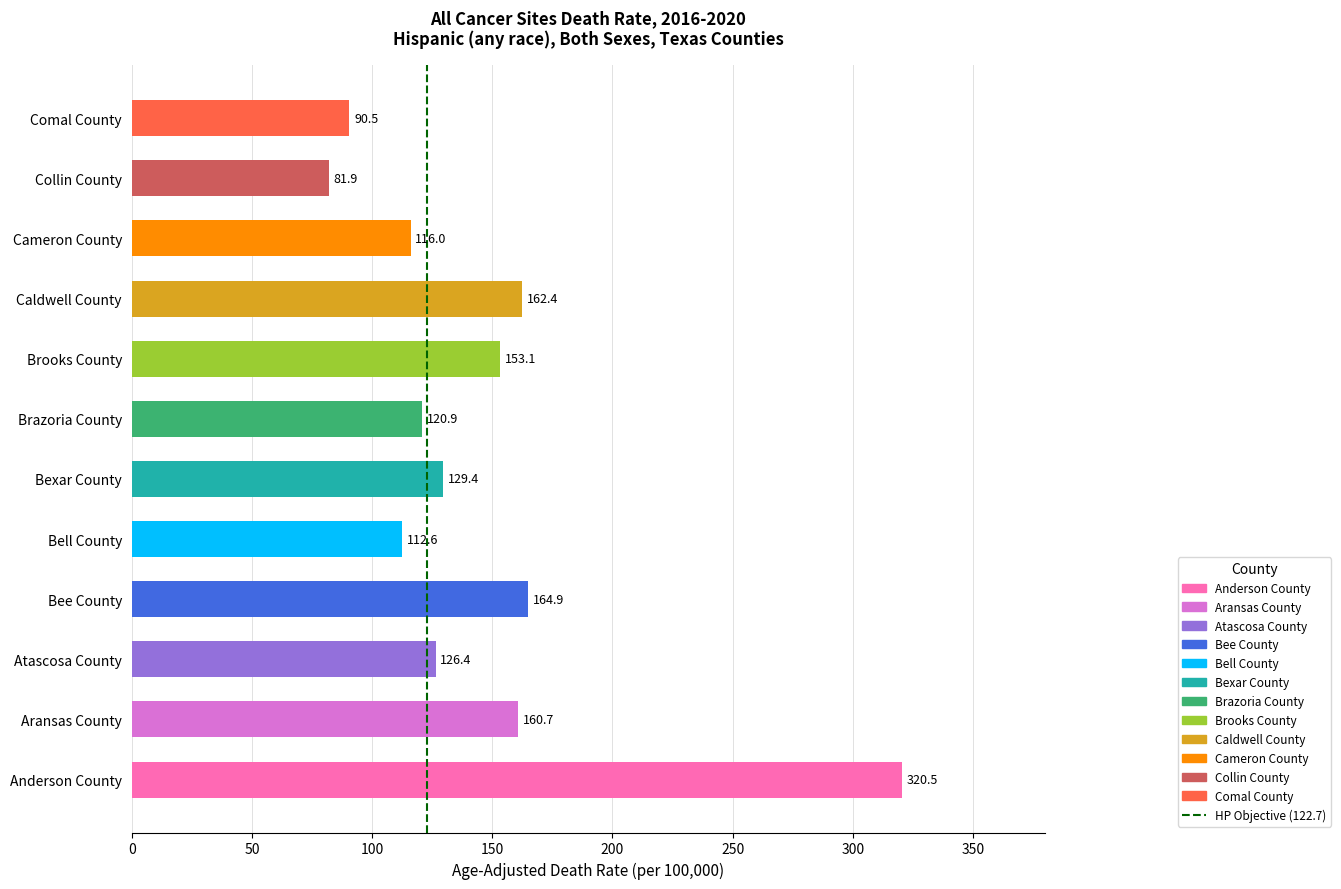

Which has a higher value, 0 or 50?

50